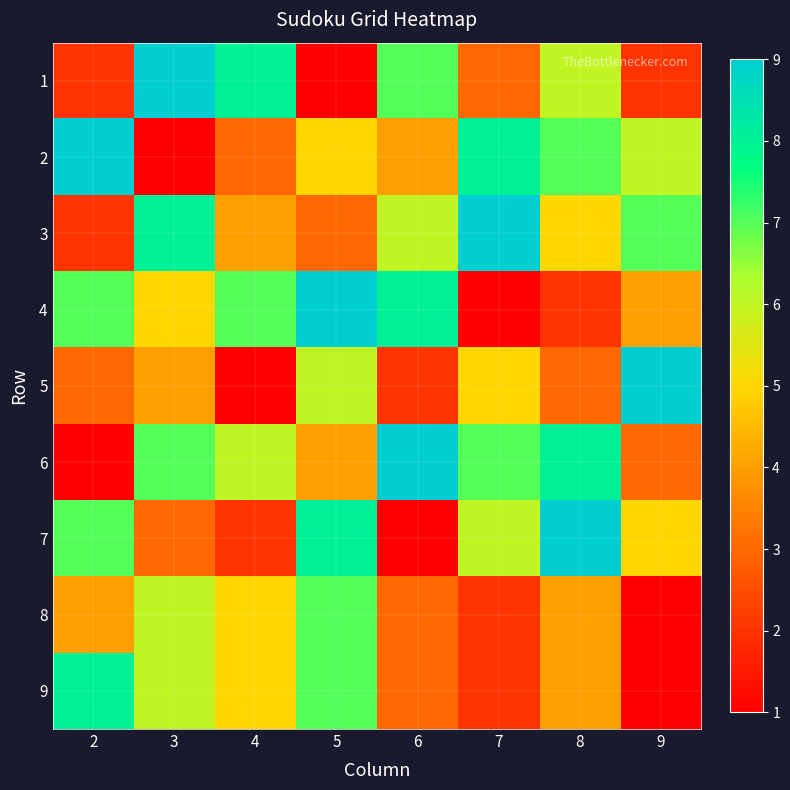

Which label corresponds to the smallest value in the chart?

5